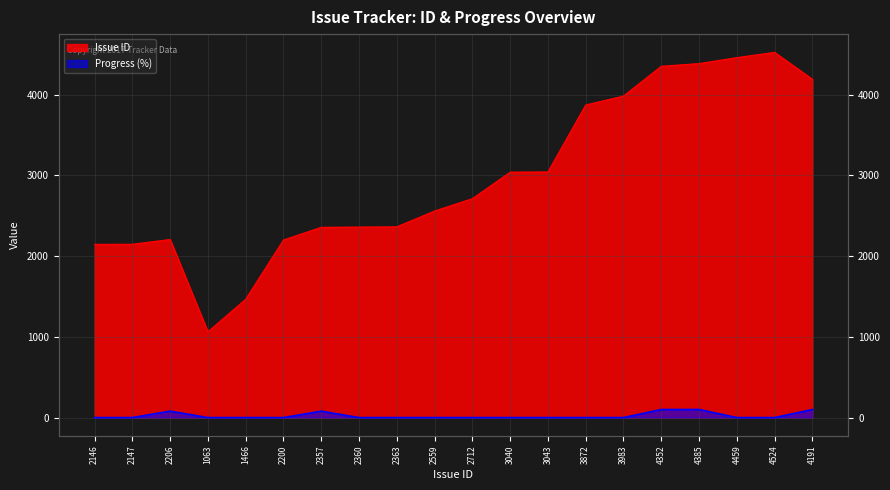

The Issue ID series shows 733 at 1466. True or false?

False